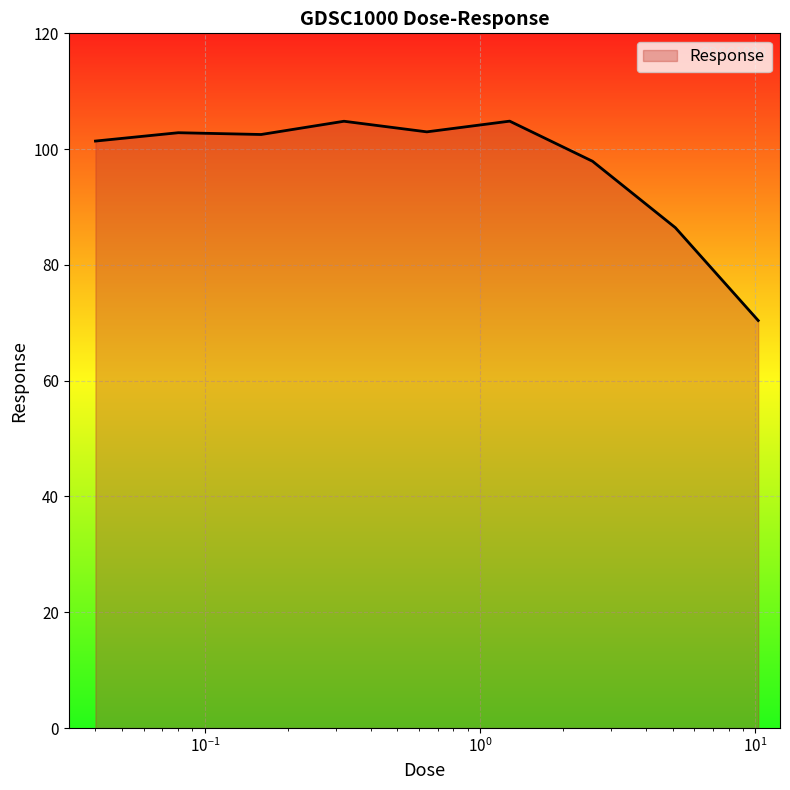

True or false: the data has more than 1 interior local peaks.

True